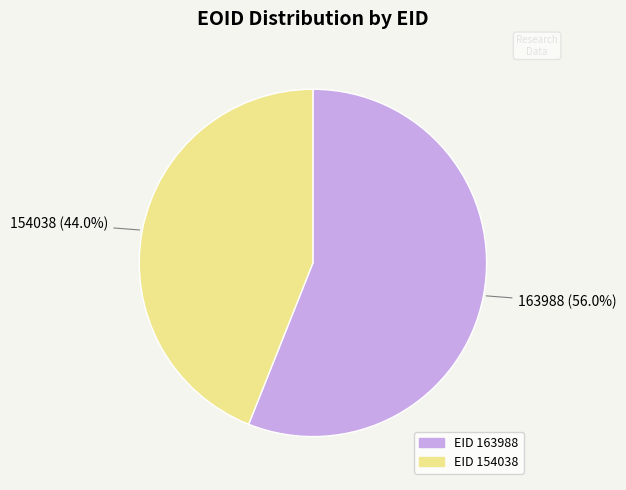

How many slices are in this pie chart?

2